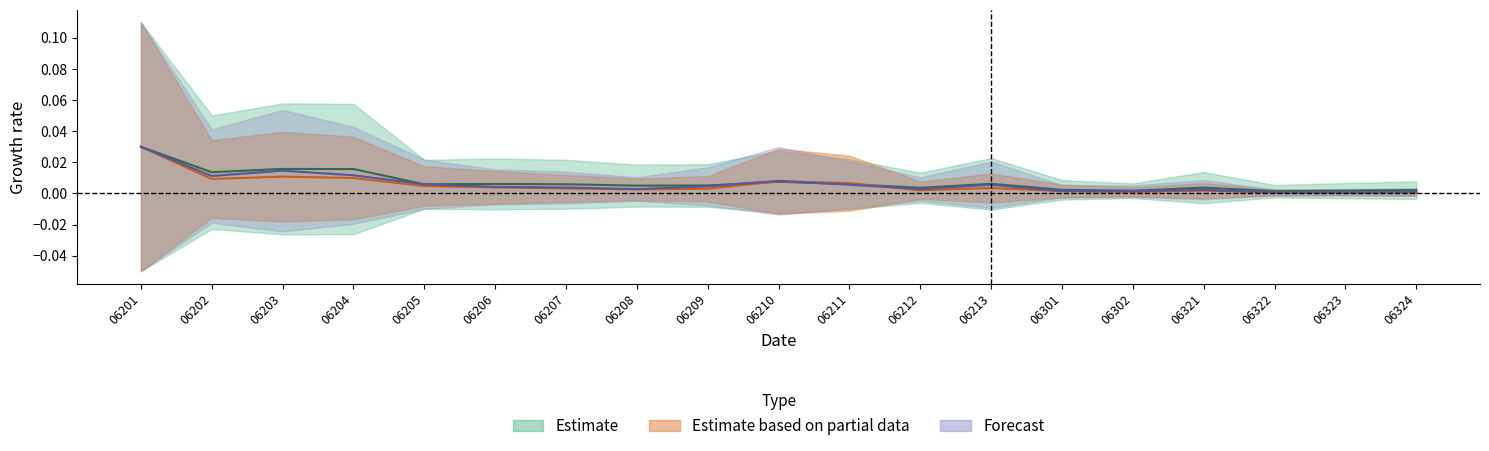

At which category does Estimate reach its first local valley?

06202